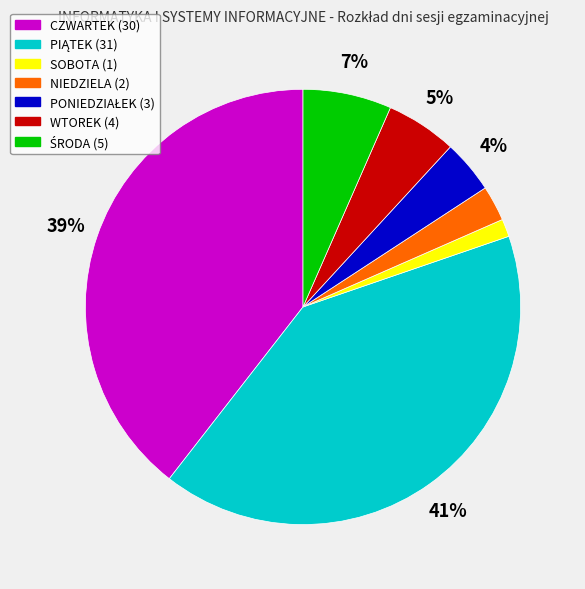

Is it true that CZWARTEK (30) is 39% of the pie?

True